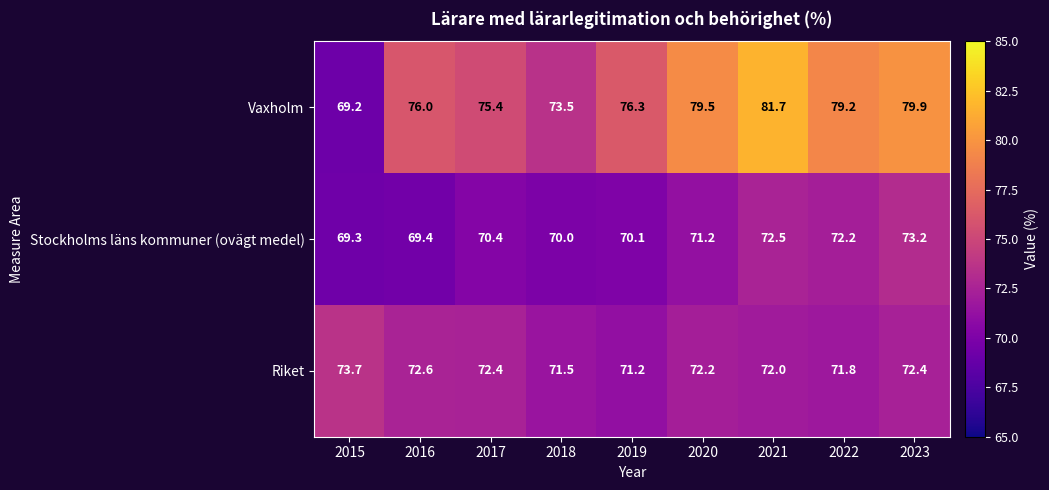

Reading right to left, transcribe all the data shown in this chart.

Vaxholm: 2023=79.9	2022=79.2	2021=81.7	2020=79.5	2019=76.3	2018=73.5	2017=75.4	2016=76.0	2015=69.2
Stockholms läns kommuner (ovägt medel): 2023=73.2	2022=72.2	2021=72.5	2020=71.2	2019=70.1	2018=70.0	2017=70.4	2016=69.4	2015=69.3
Riket: 2023=72.4	2022=71.8	2021=72.0	2020=72.2	2019=71.2	2018=71.5	2017=72.4	2016=72.6	2015=73.7